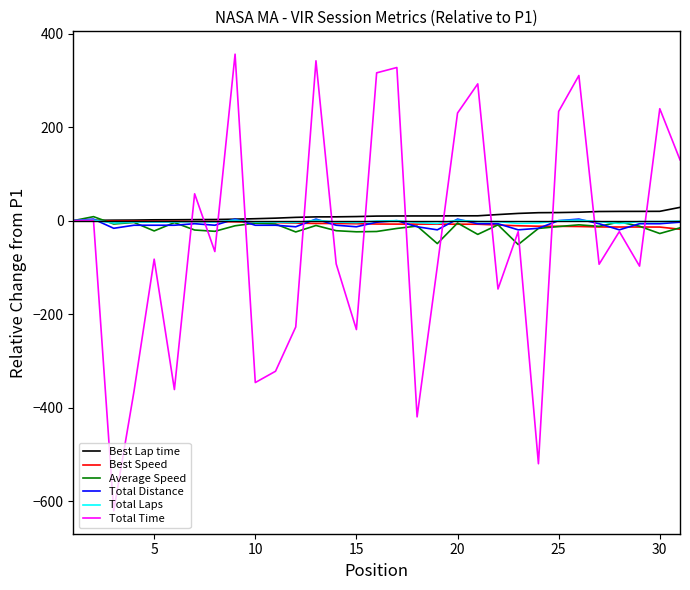

Which series has the largest range (max minus min)?

Total Time